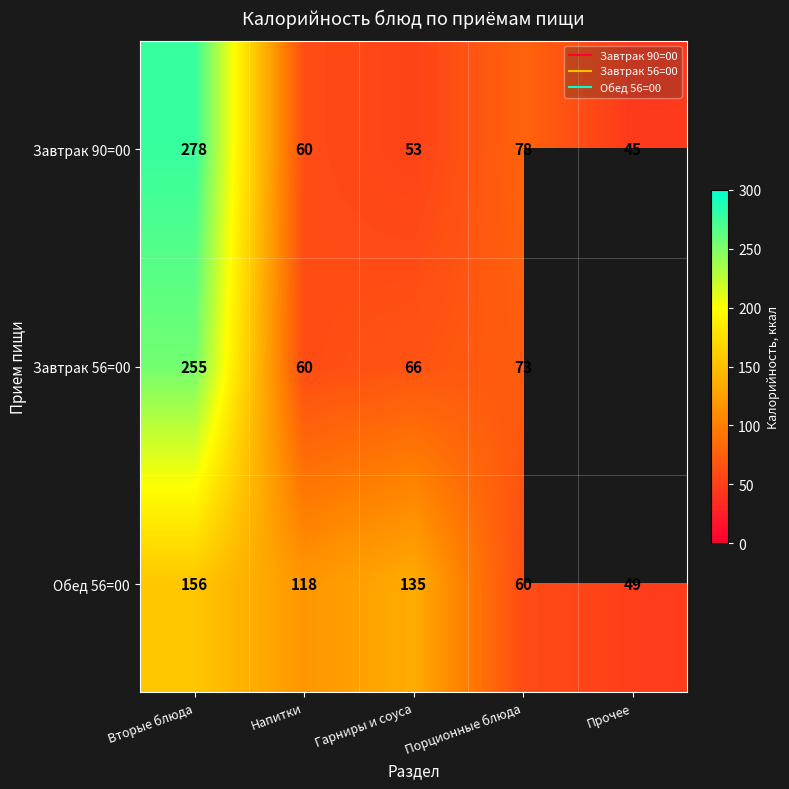

At which category is the sum across all series the highest?

Вторые блюда